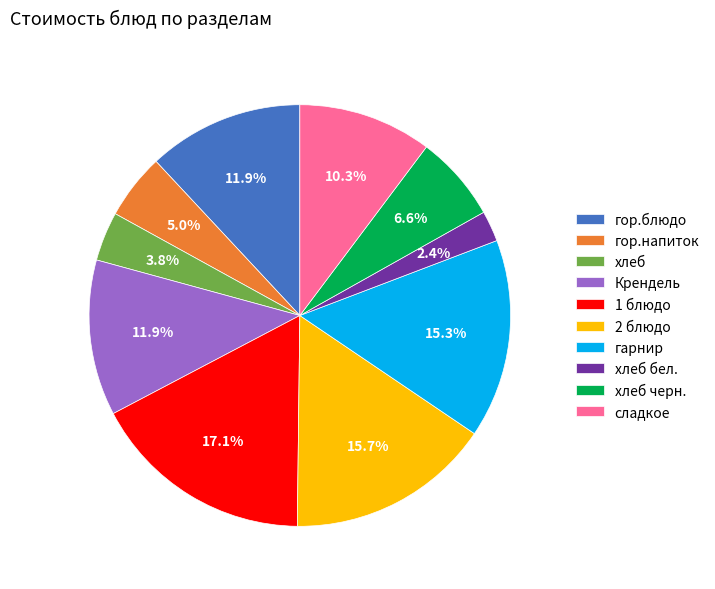

Is there any slice that represents more than half of the pie?

No